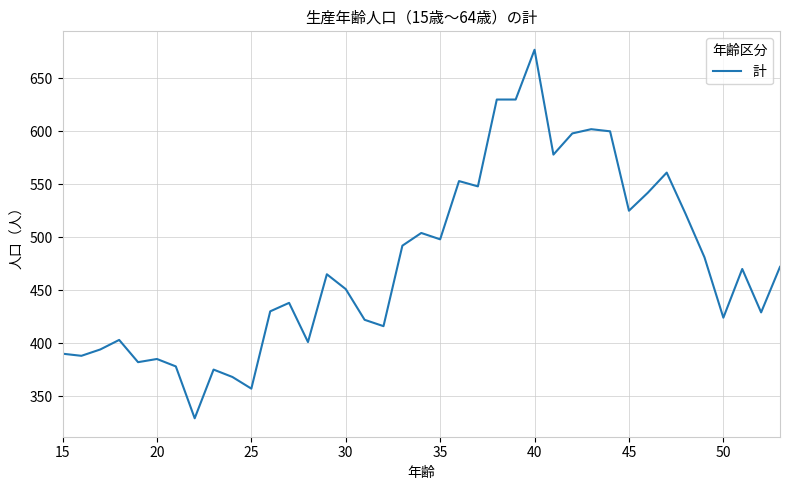

What is the greatest value displayed?

677